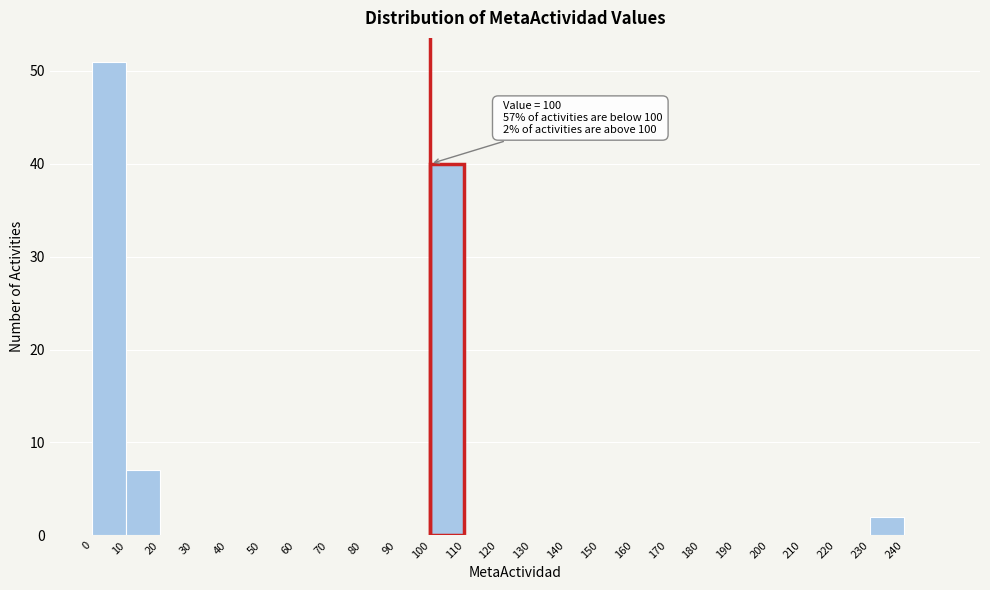

Which range on the x-axis has the tallest bar?

0 to 10